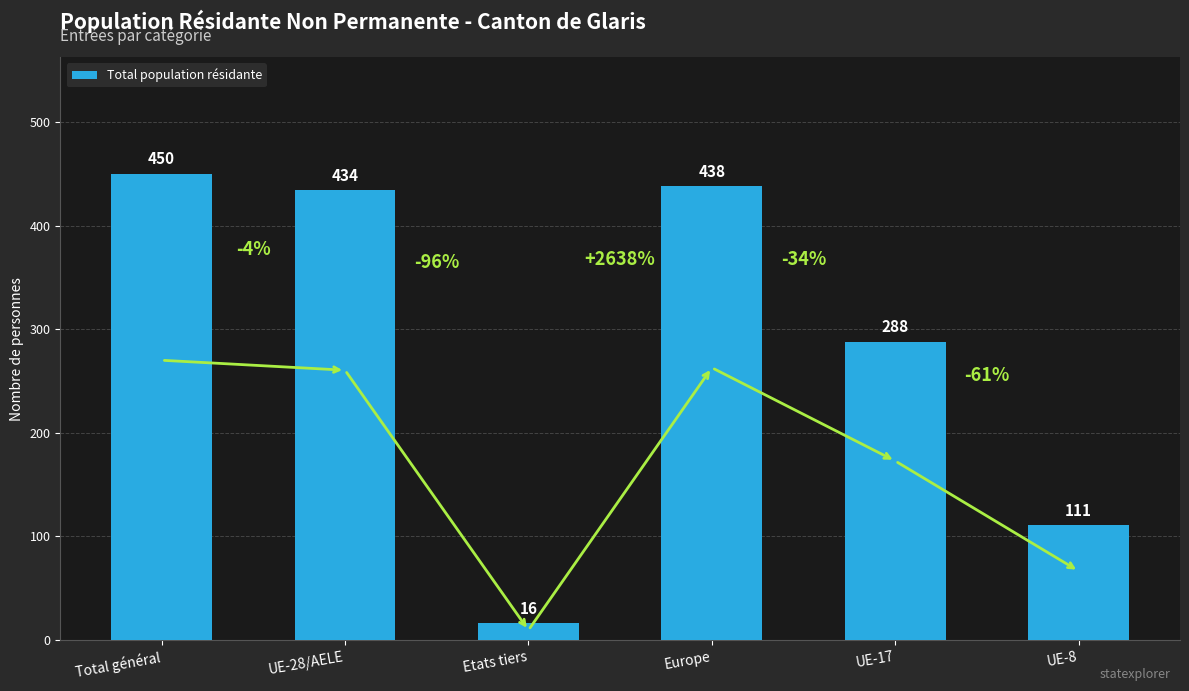

Which label corresponds to the smallest value in the chart?

Etats tiers